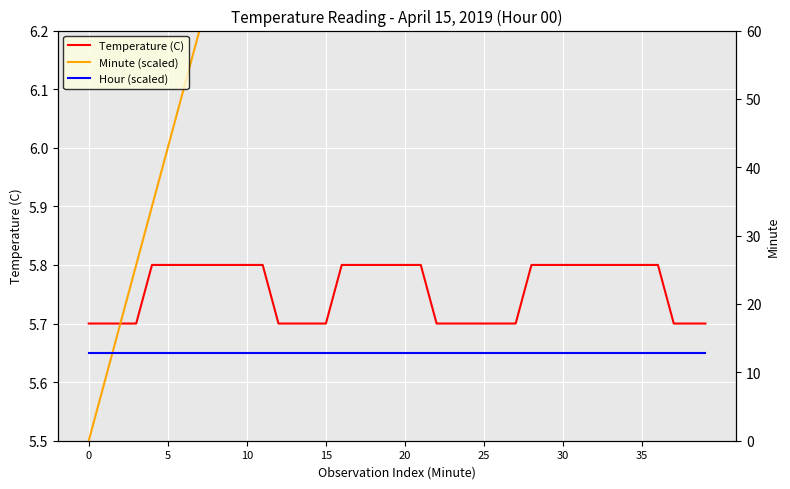

Which series has the largest total across all categories?

Minute (scaled)